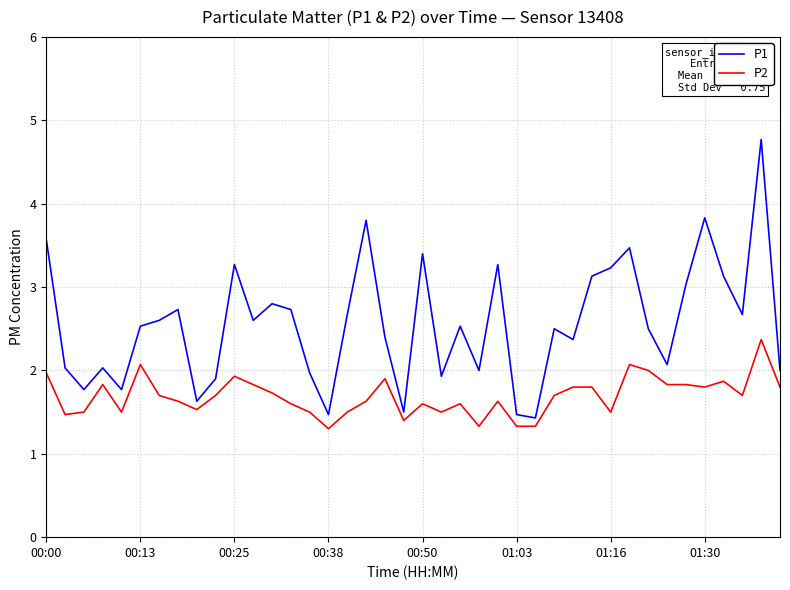

Reading right to left, what are all the values shown in this chart?

P1: 2.0	4.8	2.7	3.1	3.8	3.0	2.1	2.5	3.5	3.2	3.1	2.4	2.5	1.4	1.5	3.3	2.0	2.5	1.9	3.4	1.5	2.4	3.8	2.7	1.5	2.0	2.7	2.8	2.6	3.3	1.9	1.6	2.7	2.6	2.5	1.8	2.0	1.8	2.0	3.6
P2: 1.8	2.4	1.7	1.9	1.8	1.8	1.8	2.0	2.1	1.5	1.8	1.8	1.7	1.3	1.3	1.6	1.3	1.6	1.5	1.6	1.4	1.9	1.6	1.5	1.3	1.5	1.6	1.7	1.8	1.9	1.7	1.5	1.6	1.7	2.1	1.5	1.8	1.5	1.5	2.0